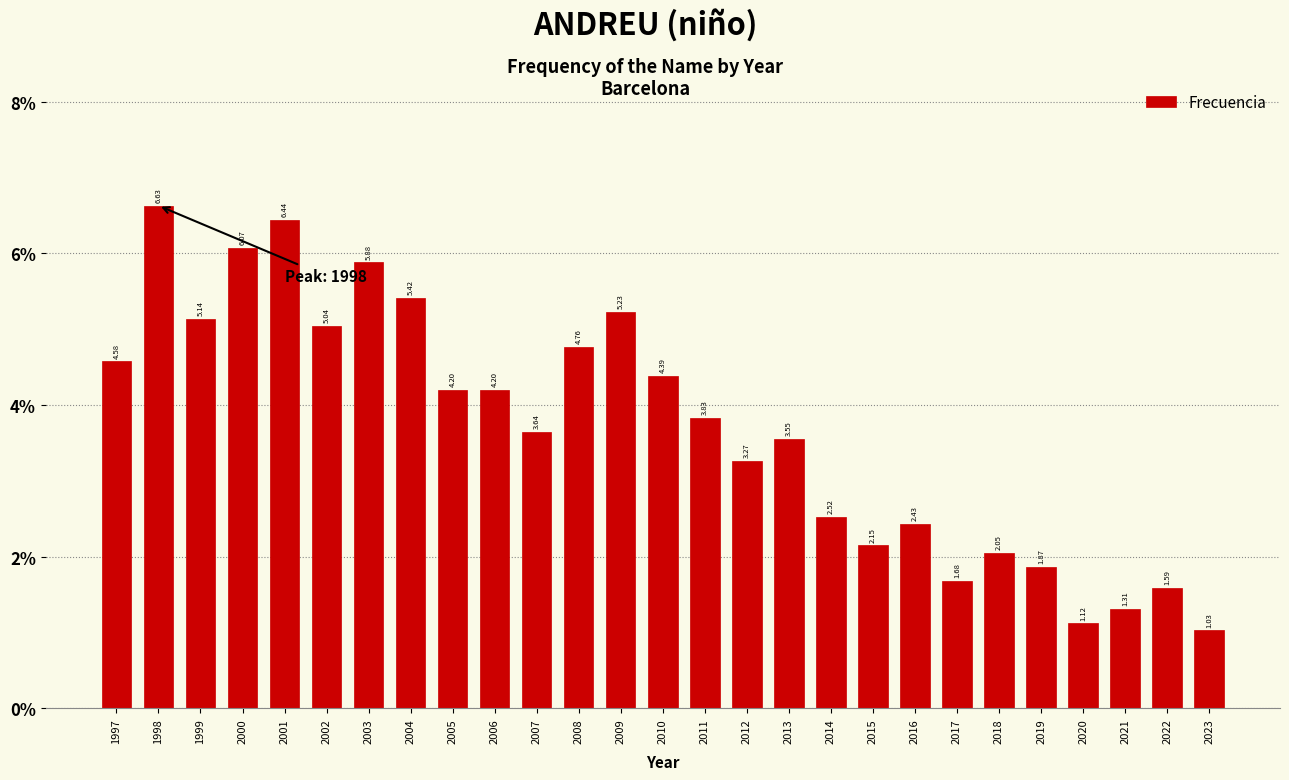

What is the sum of all values?

100.0